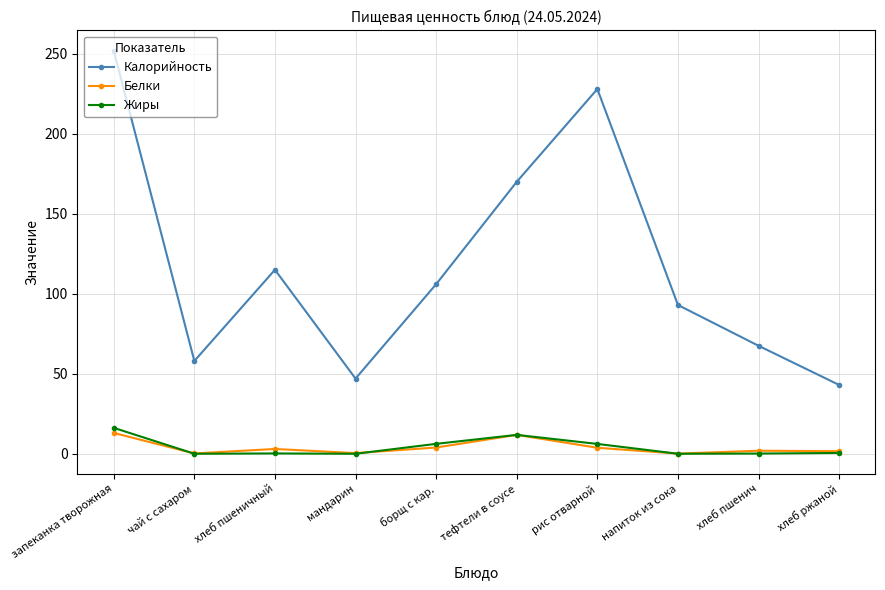

Rank the series by their maximum value, from lowest to highest.

Белки, Жиры, Калорийность